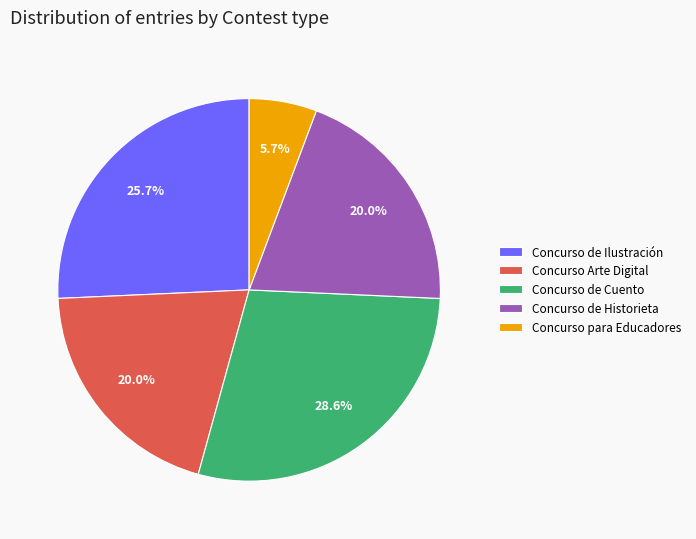

The Concurso para Educadores slice represents 6% of the pie. True or false?

True